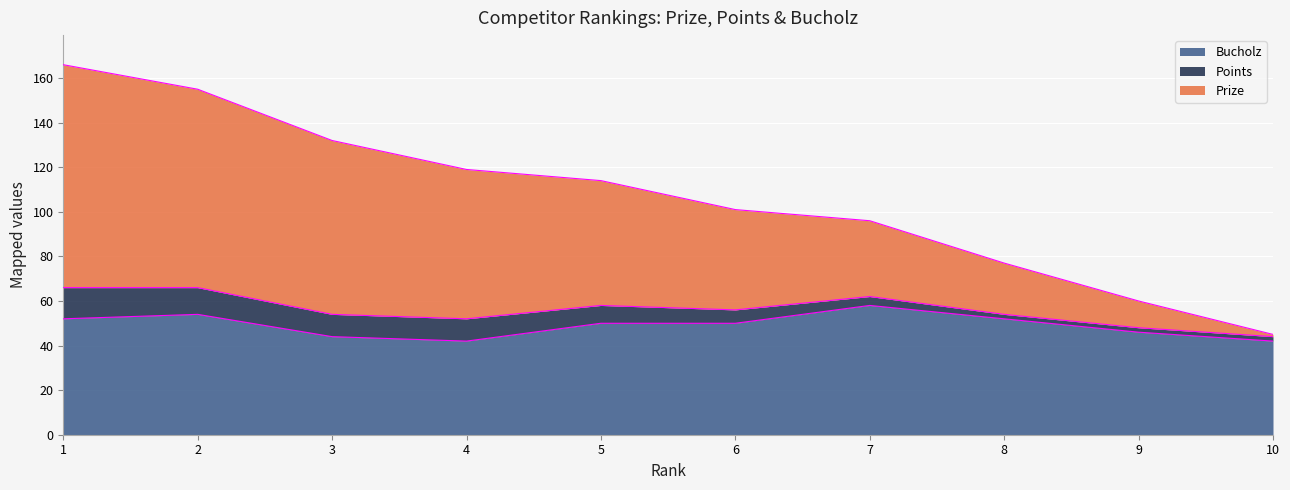

Which category has the highest value in the Bucholz series?

7